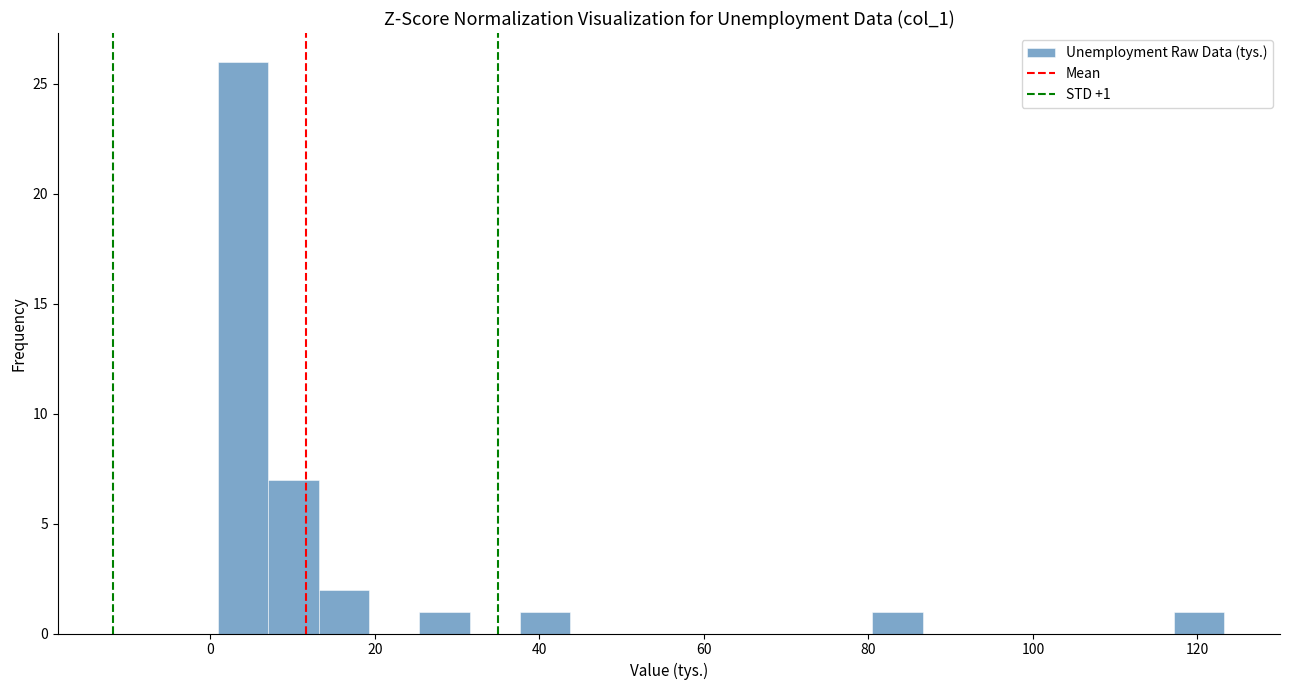

Read against the x-axis, roughly where is the centre of the tallest bar?

4